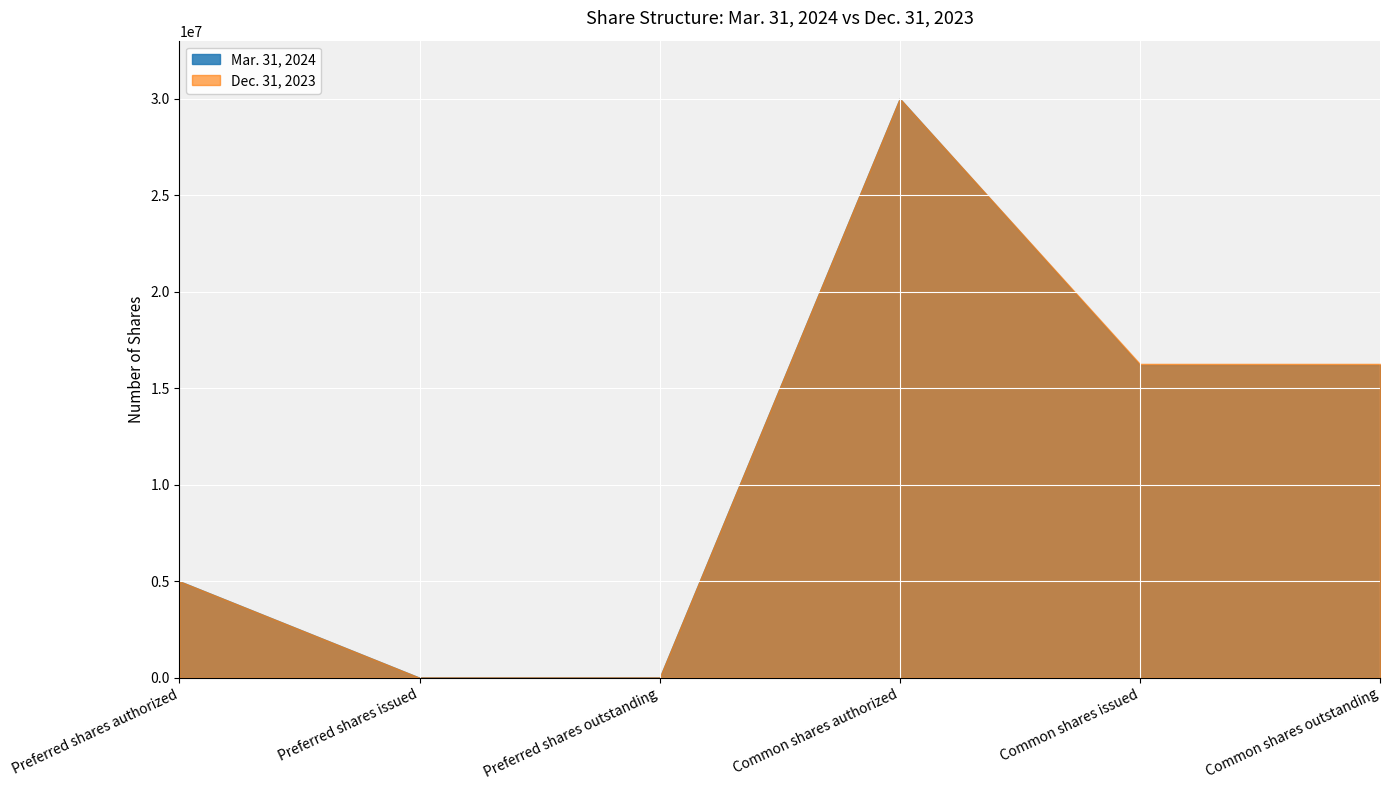

Rank the categories by Dec. 31, 2023 value from highest to lowest.

Common shares authorized, Common shares issued, Common shares outstanding, Preferred shares authorized, Preferred shares issued, Preferred shares outstanding